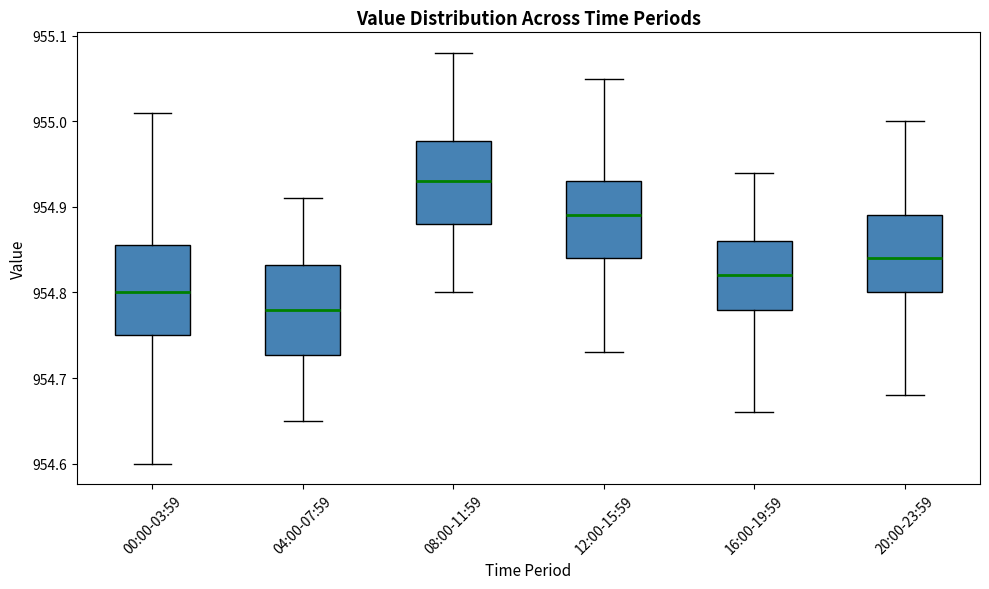

Reading left to right, read every box against the y-axis: the position of its median line, the range the box covers, and the ends of its whiskers. The values are not printed on the chart, so give them approximately, as read against the axis.

00:00-03:59: median 954.80, box 954.75 to 954.86, whiskers 954.60 to 955.01
04:00-07:59: median 954.78, box 954.73 to 954.83, whiskers 954.65 to 954.91
08:00-11:59: median 954.93, box 954.88 to 954.98, whiskers 954.80 to 955.08
12:00-15:59: median 954.89, box 954.84 to 954.93, whiskers 954.73 to 955.05
16:00-19:59: median 954.82, box 954.78 to 954.86, whiskers 954.66 to 954.94
20:00-23:59: median 954.84, box 954.80 to 954.89, whiskers 954.68 to 955.00